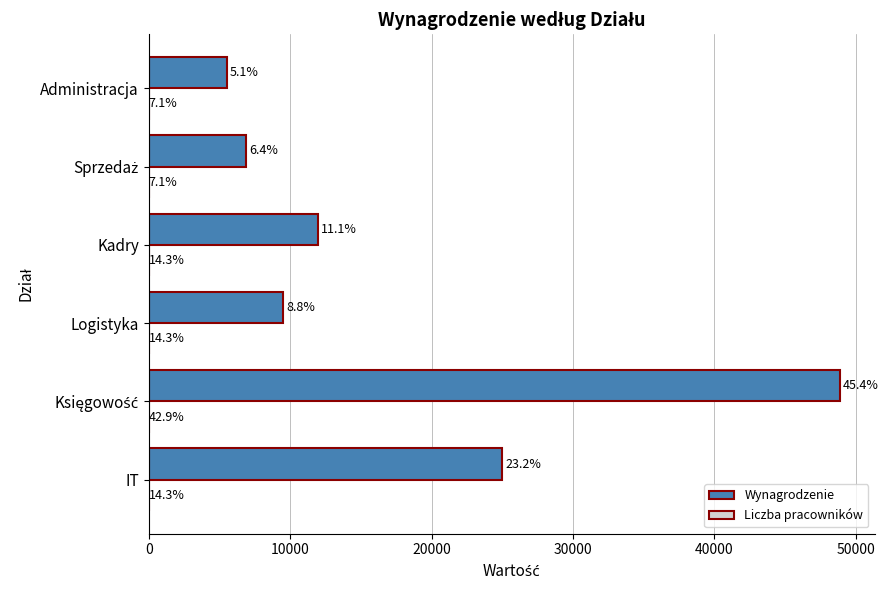

What is the value of the Liczba pracowników bar at the 2nd from the left?

6